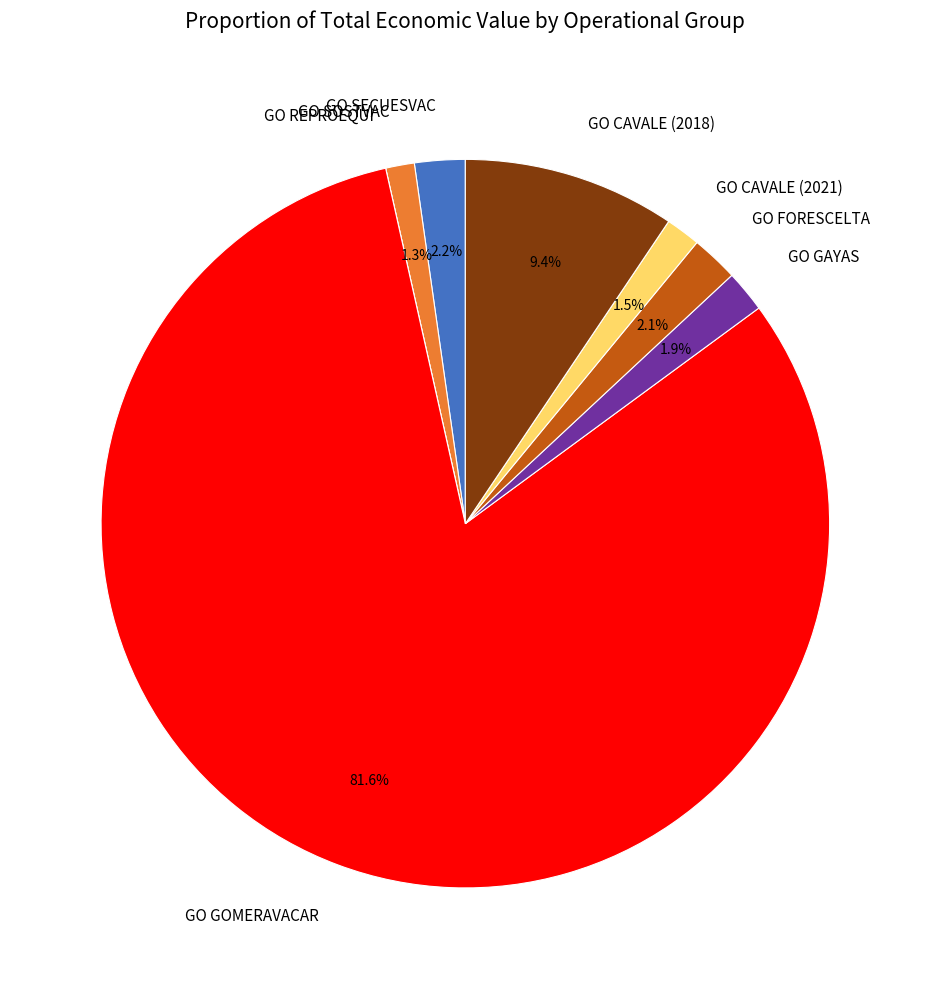

To the nearest percent, what portion does GO GAYAS represent?

2%